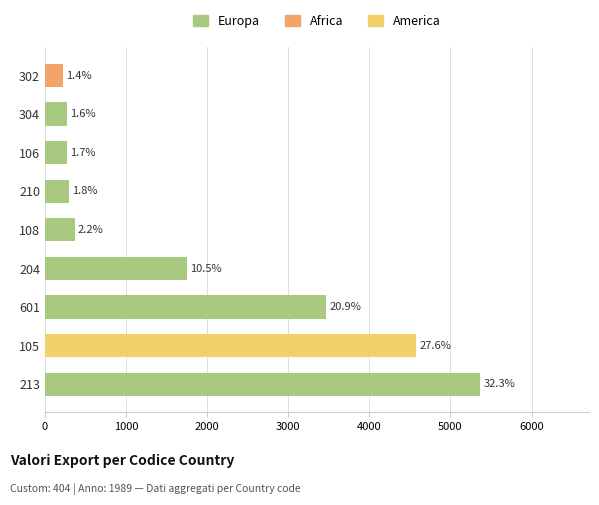

How many bars are there in total?

9